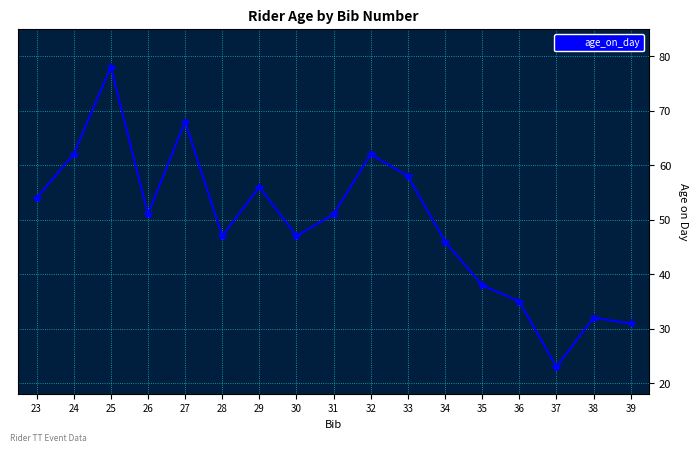

Where does the data first go above 51?

23